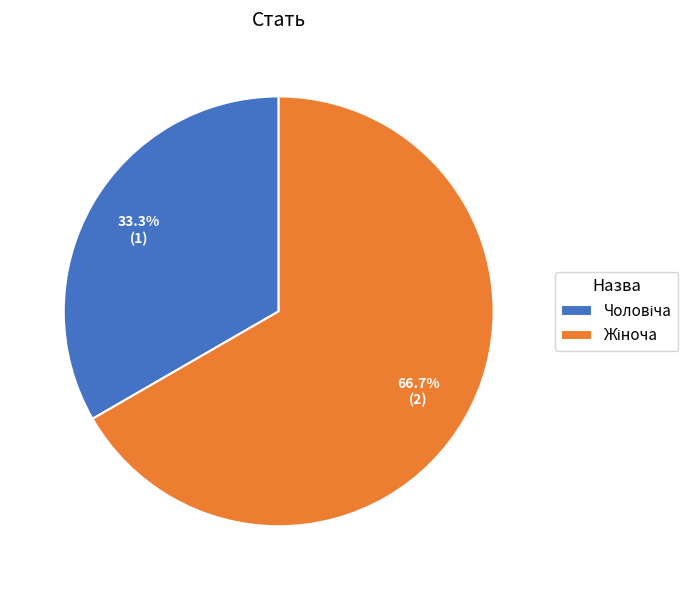

Rank the categories by value from lowest to highest.

Чоловіча, Жіноча